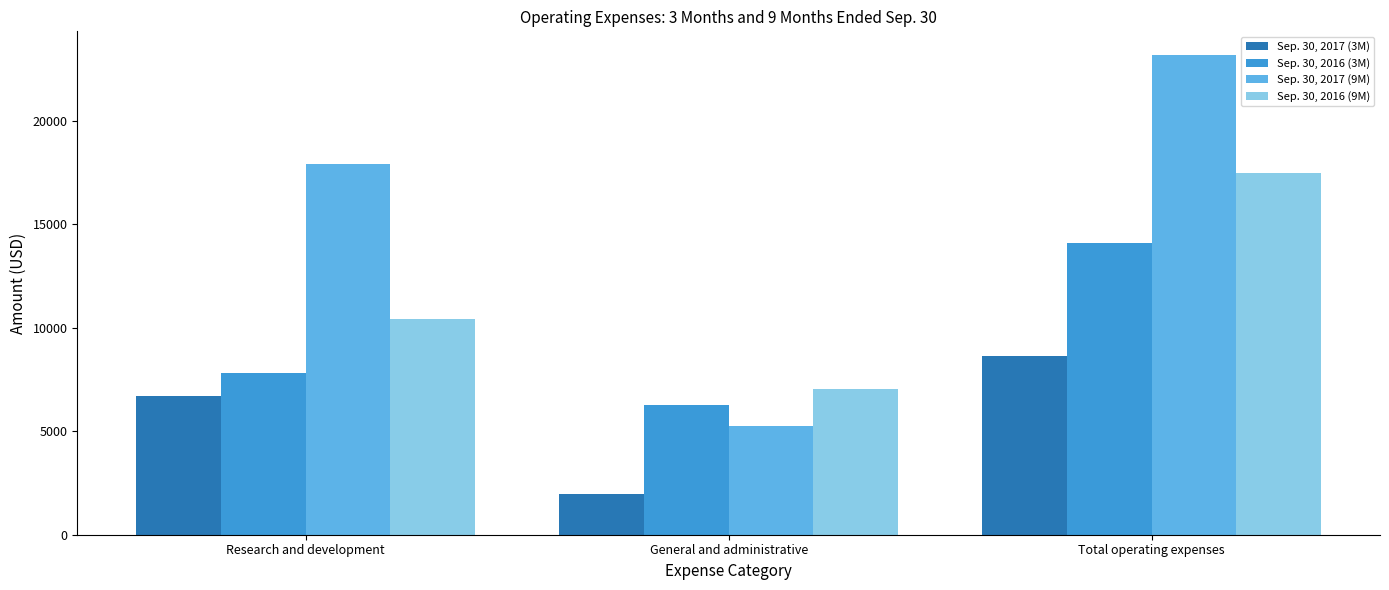

What is the smallest value displayed?

1955